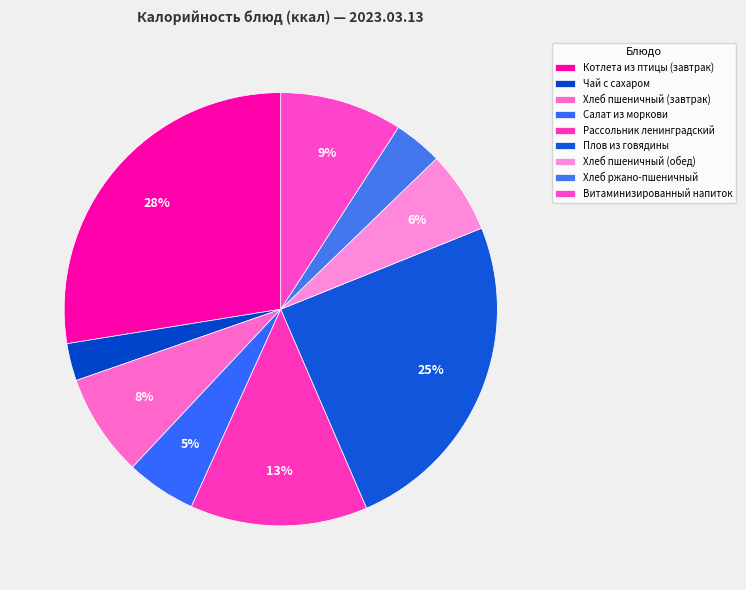

How many segments does this pie chart have?

9